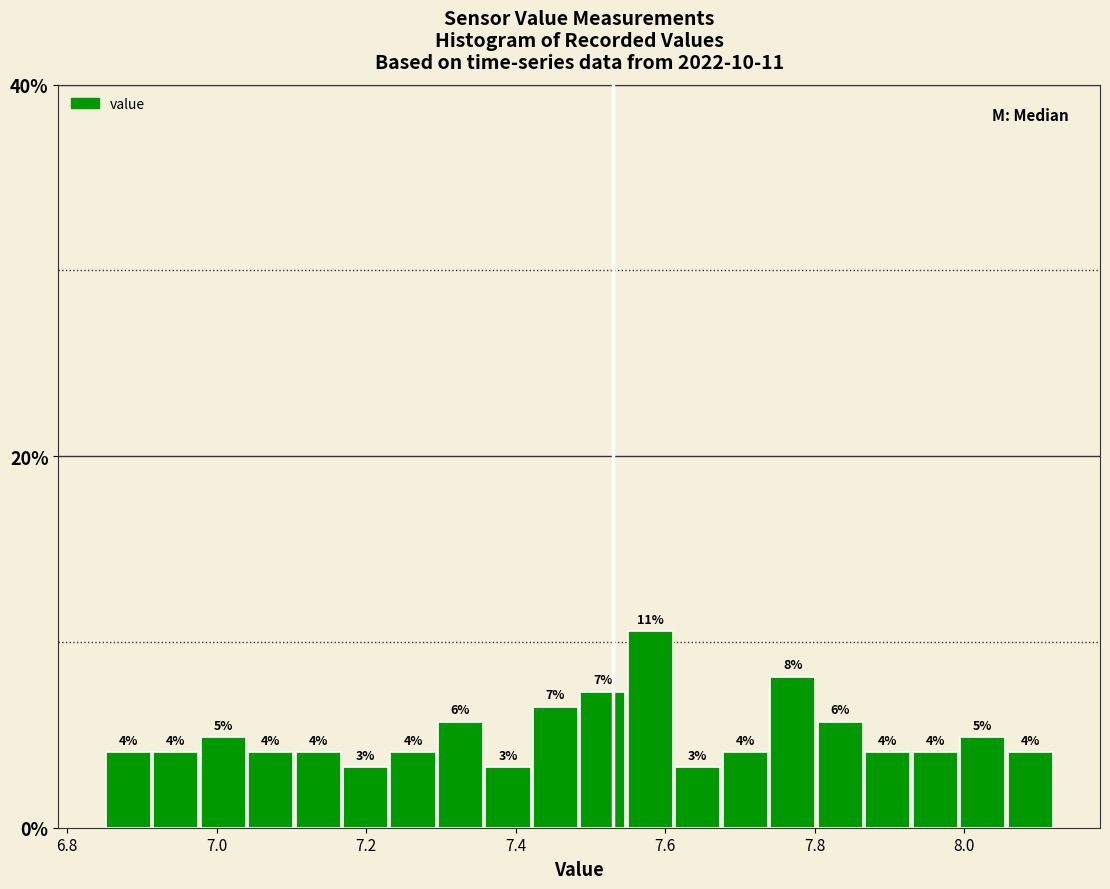

Read against the x-axis, roughly where is the centre of the tallest bar?

7.58